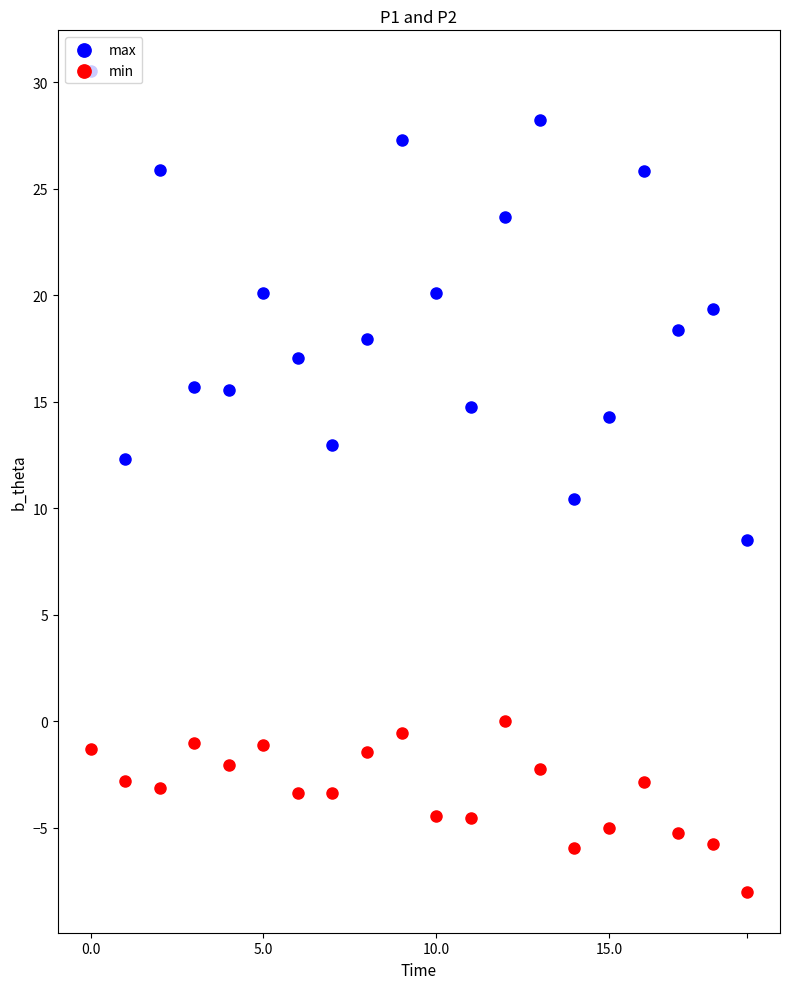

What are all the series names shown in the legend?

max, min